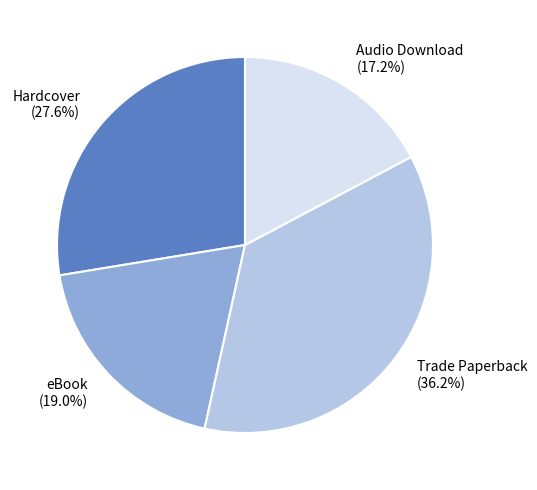

How many segments does this pie chart have?

4